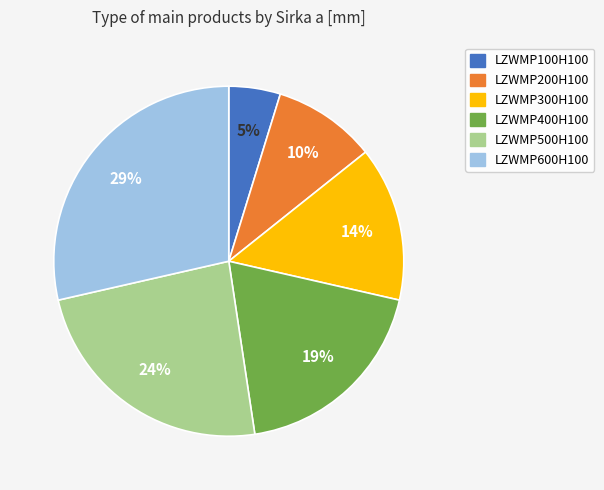

Between LZWMP400H100 and LZWMP300H100, which is larger?

LZWMP400H100